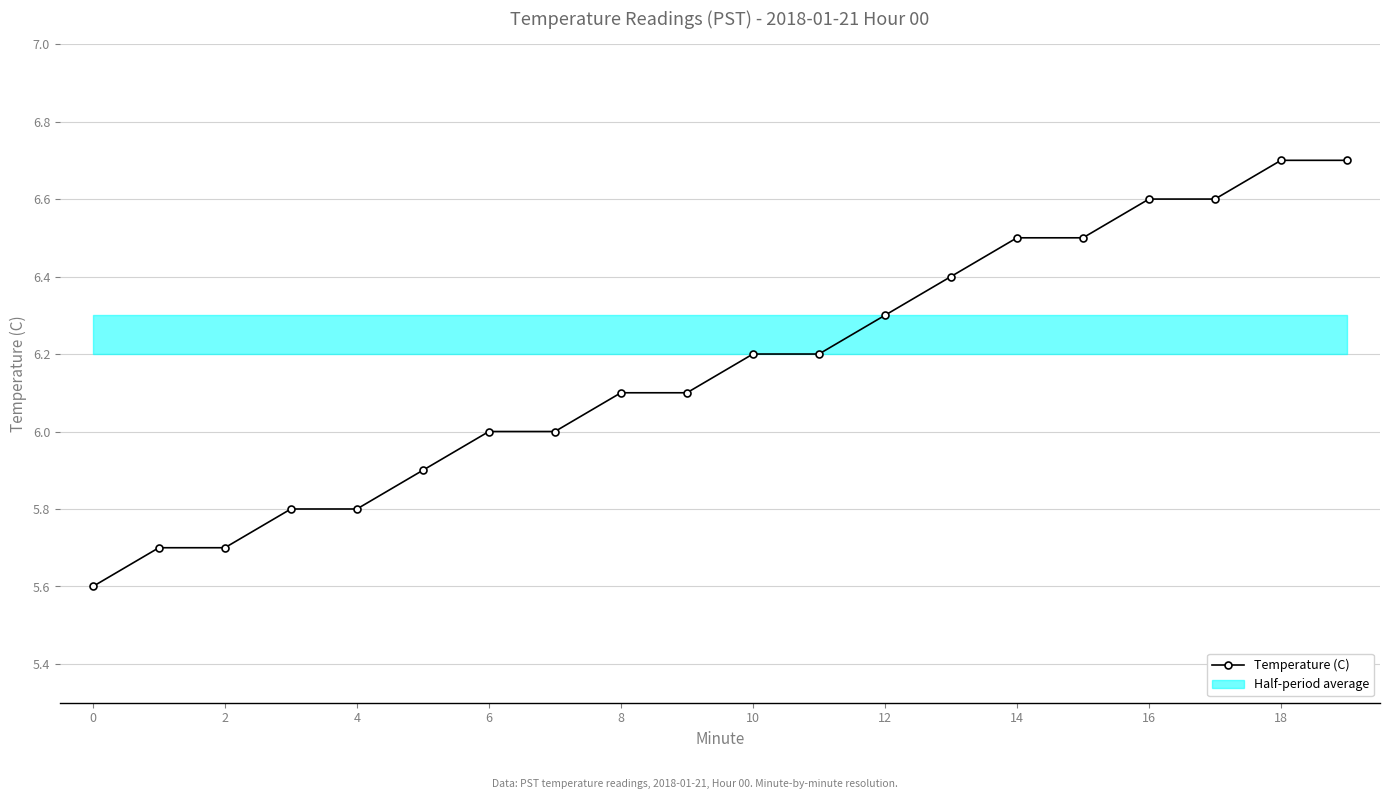

True or false: there are more than 1 points higher than both neighbors.

False